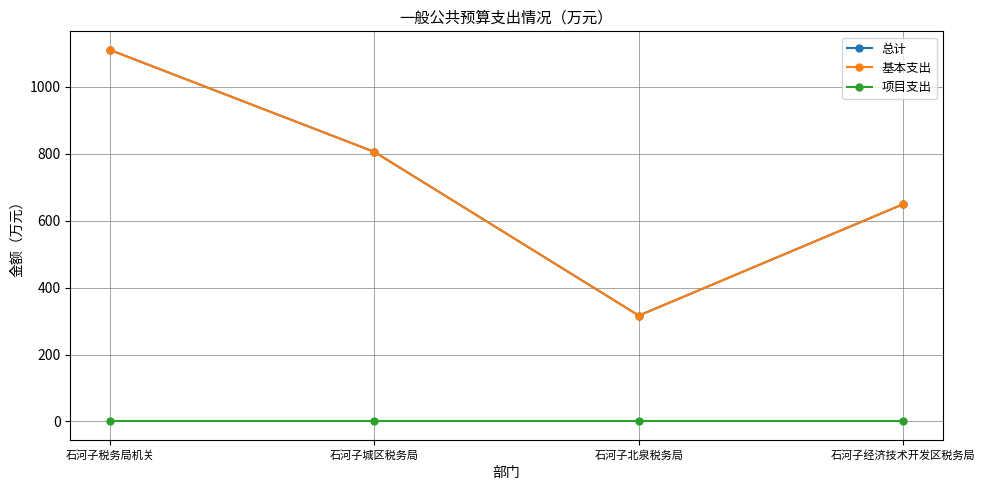

List the series in order of their peak value, lowest first.

项目支出, 总计, 基本支出